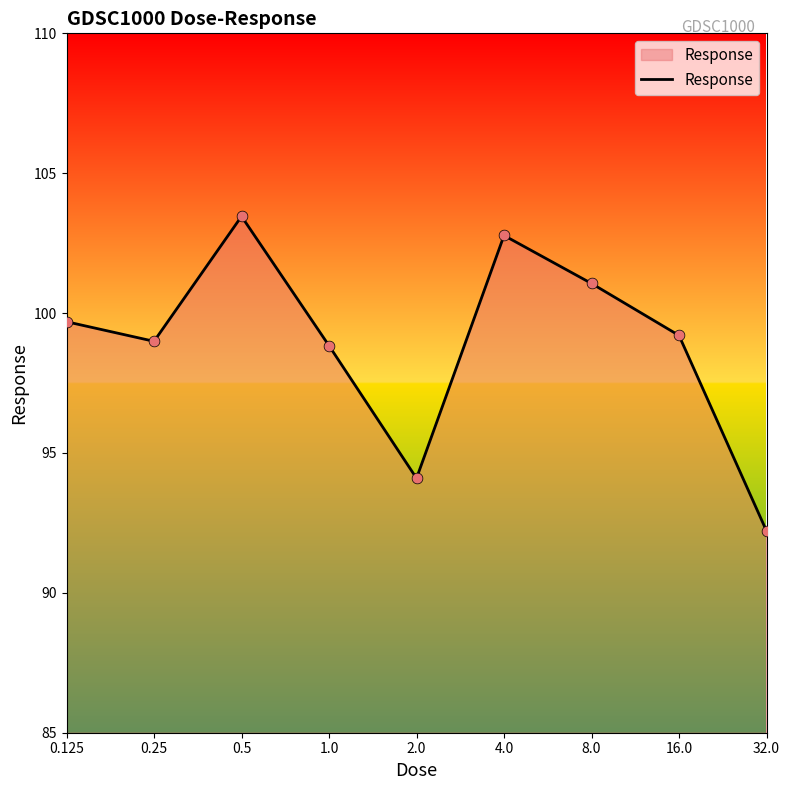

What is the difference between the maximum and minimum values?

11.2